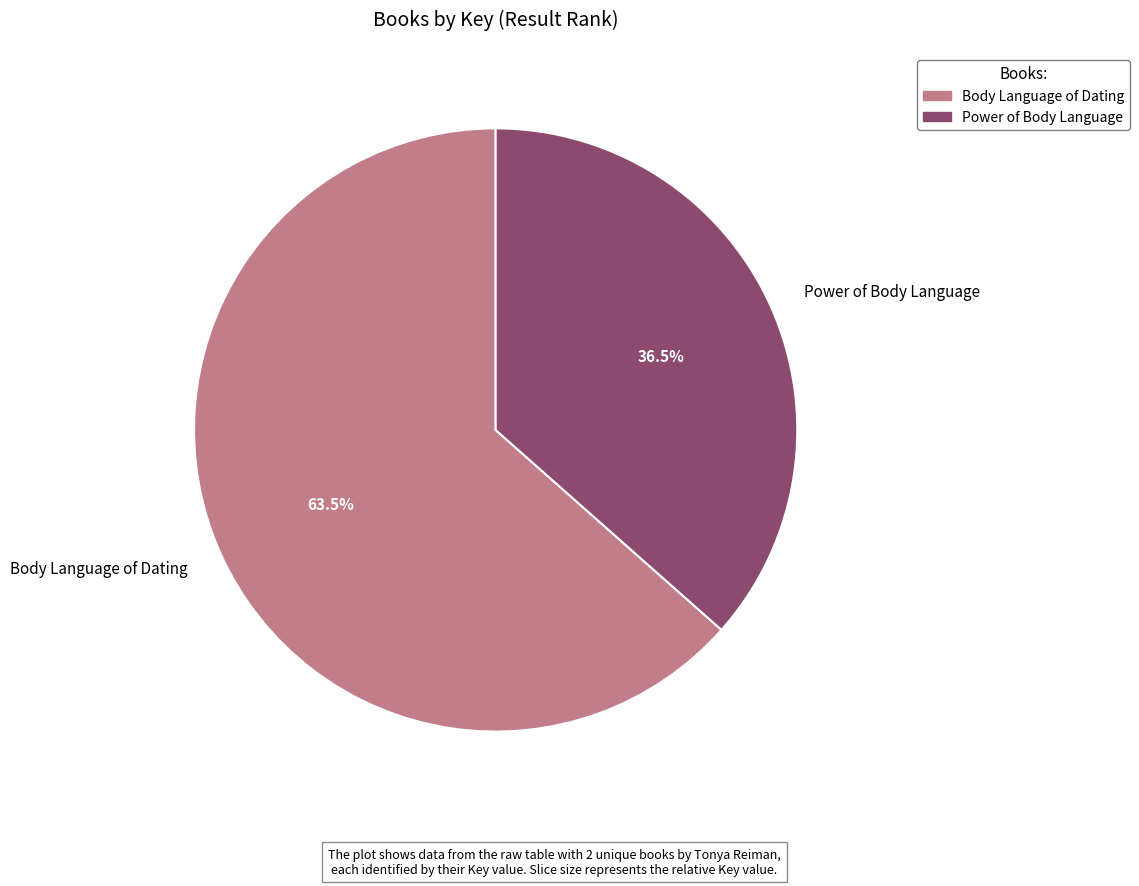

To the nearest percent, what is the average slice percentage?

50%